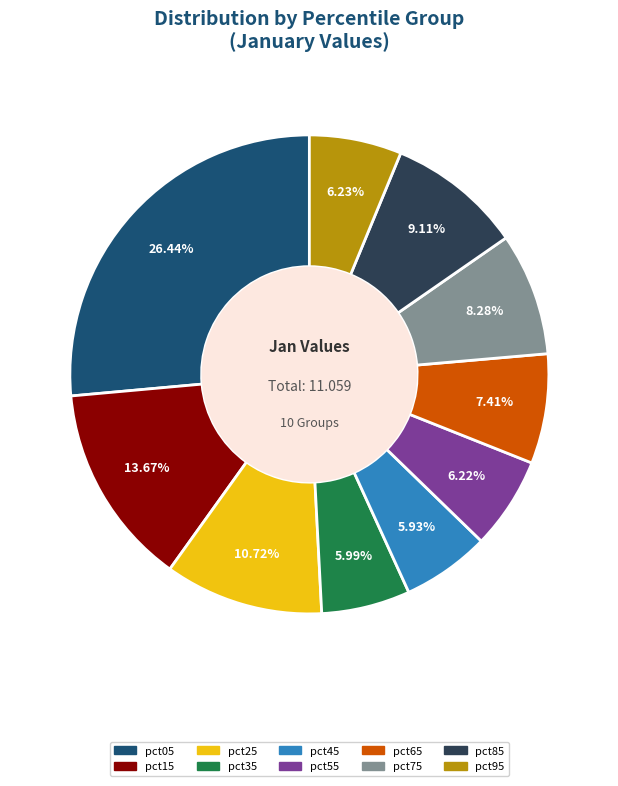

Does pct65 account for over 50% of the chart?

No